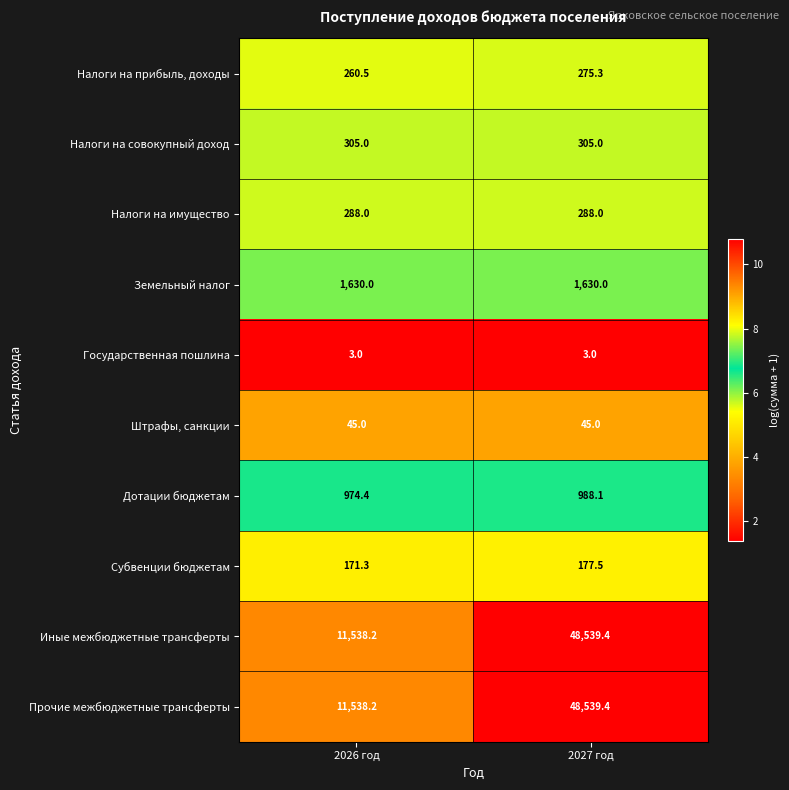

What is the spread (max minus min) of values at 2026 год?

11535.2